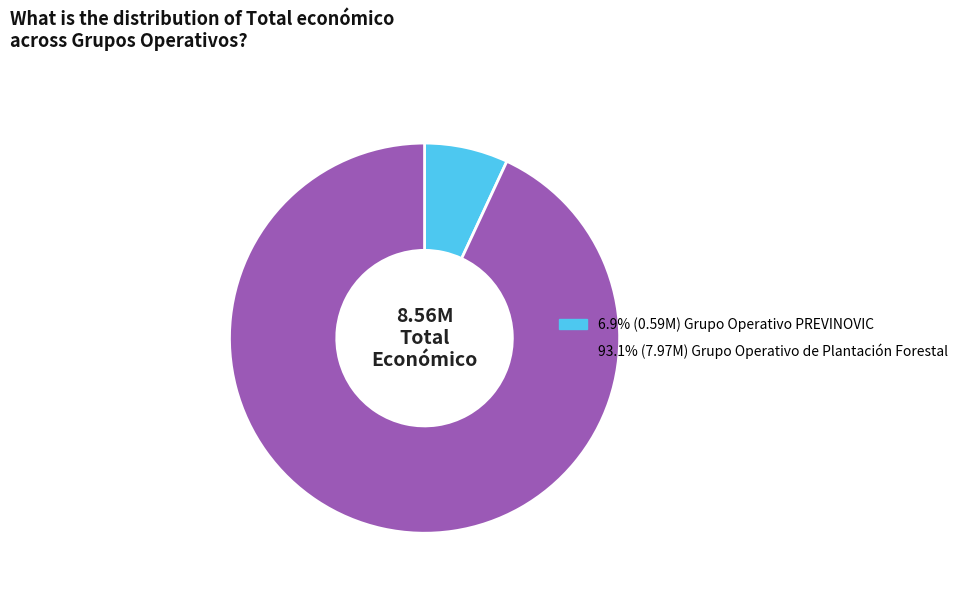

Is there a majority slice in this chart?

Yes